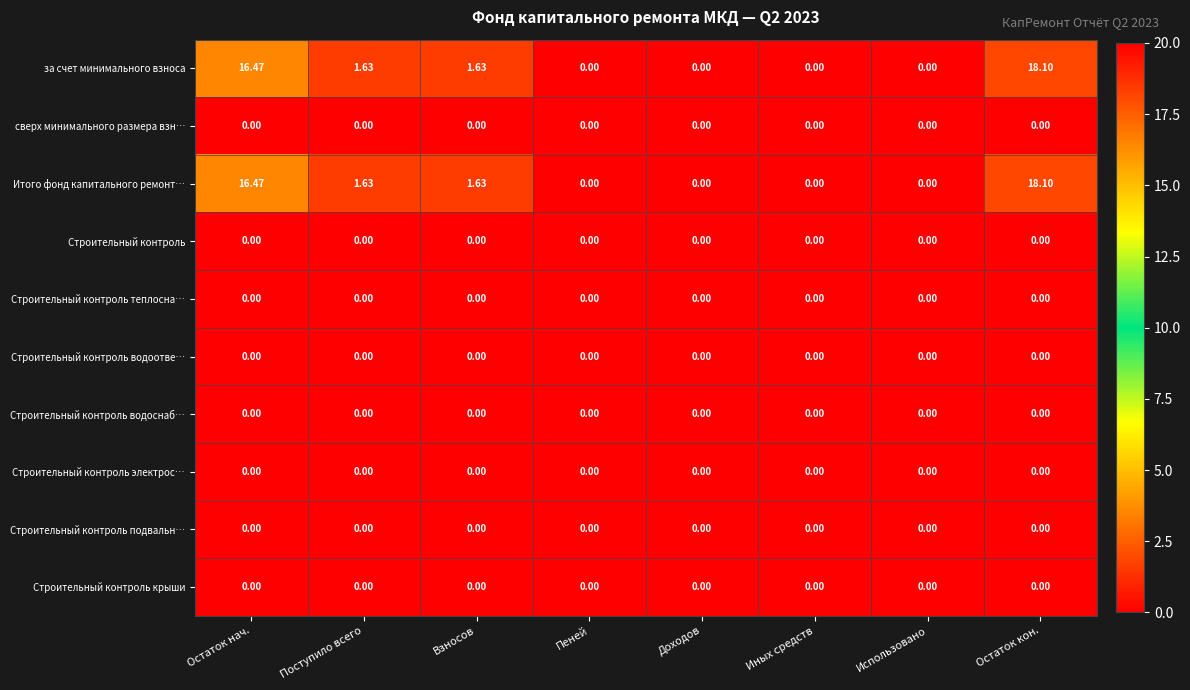

Which label corresponds to the largest value in the chart?

Остаток кон.